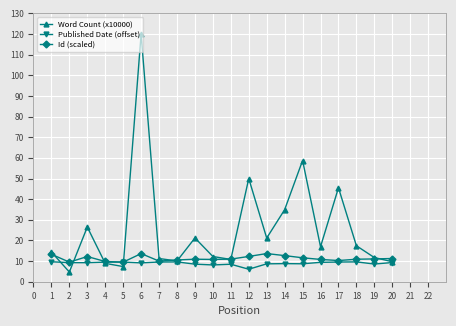

Which series has the largest range (max minus min)?

Word Count (x10000)